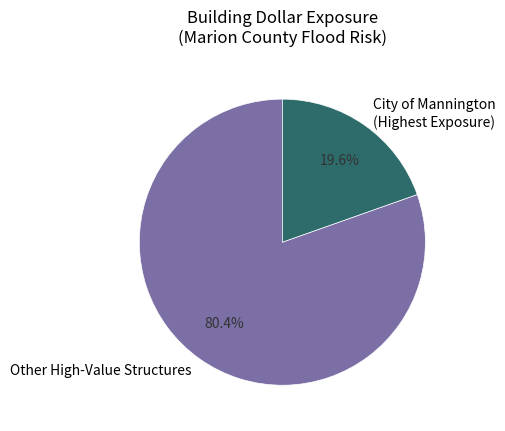

Between City of Mannington (Highest Exposure) and Other High-Value Structures, which is larger?

Other High-Value Structures